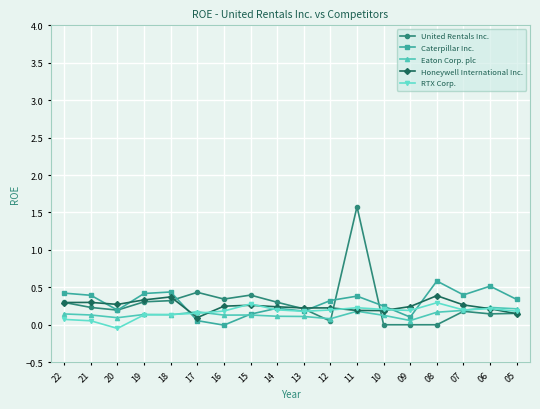

What is the value of the Caterpillar Inc. point at the 11th from the left?

0.3